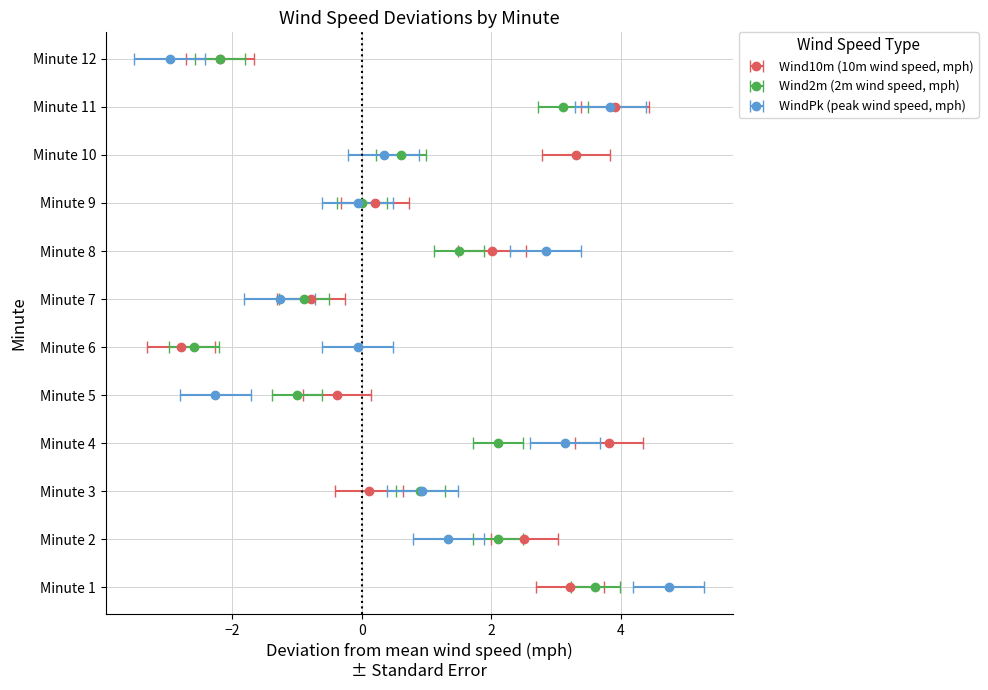

True or false: Wind10m has a value of 9.0 at 2.

False